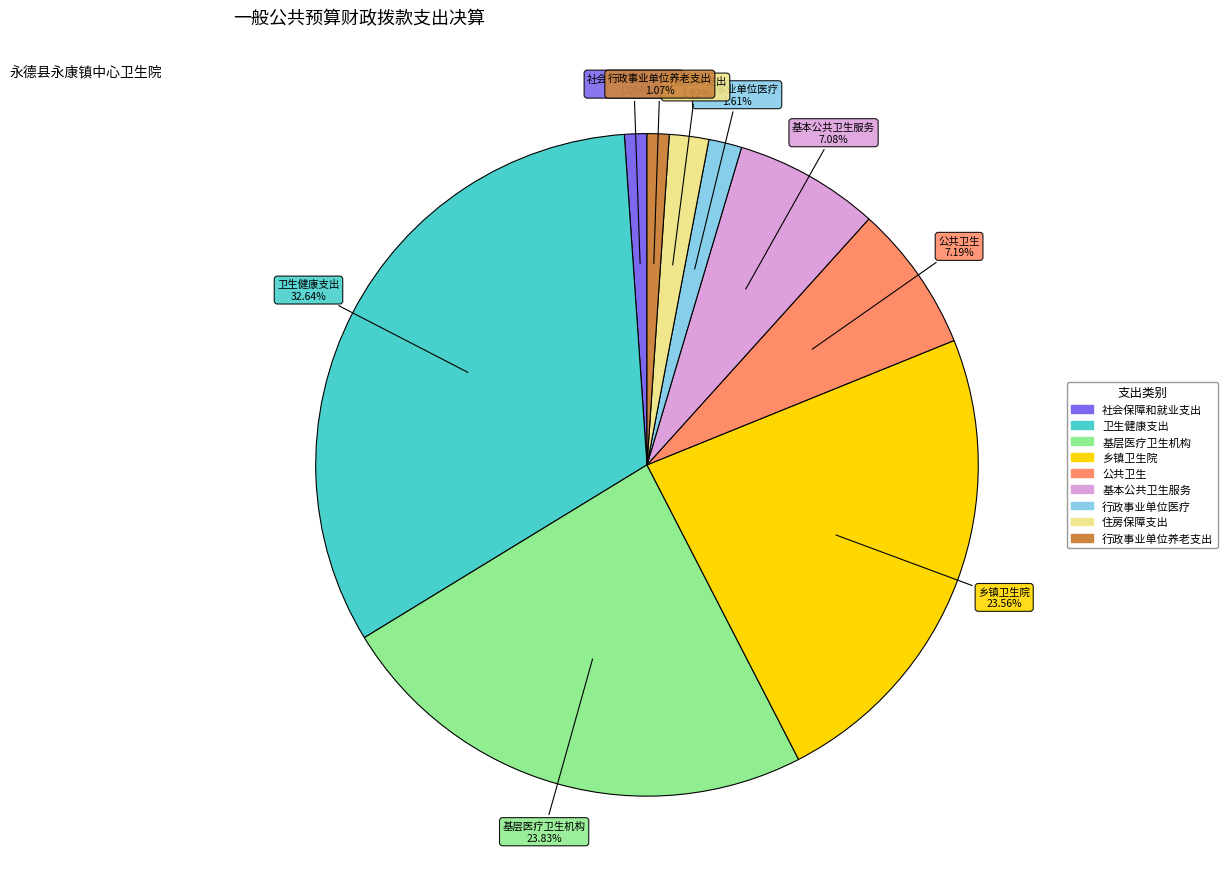

What portion of the pie excludes 基本公共卫生服务?

92.9%